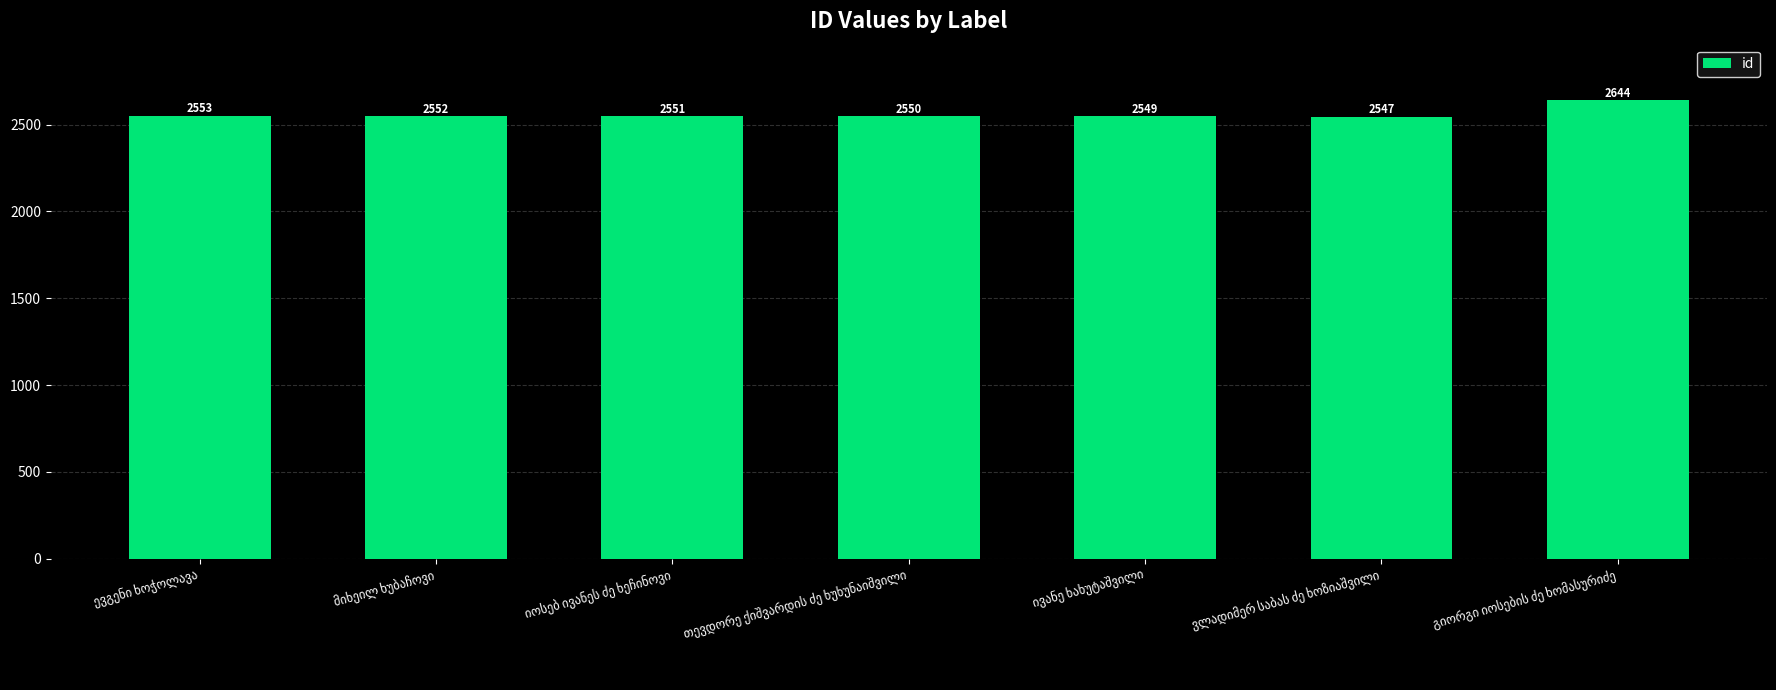

What is the minimum value shown in the chart?

2547